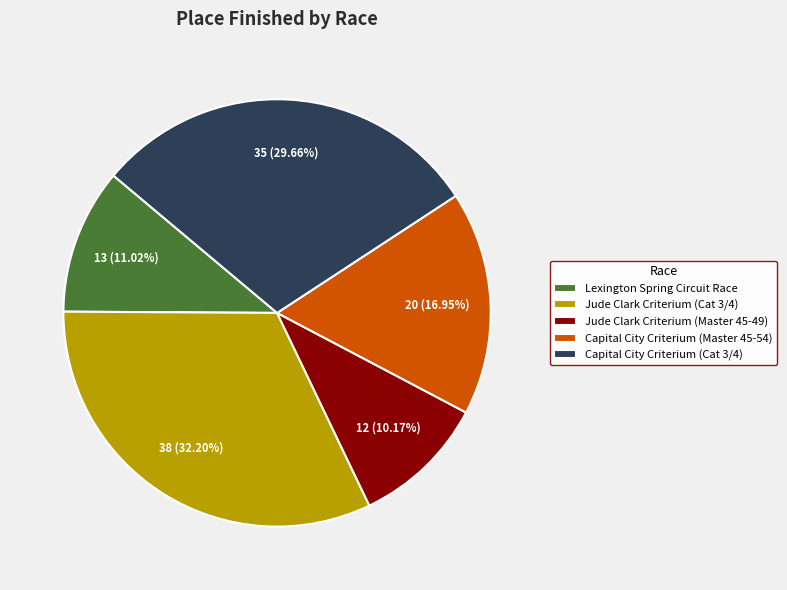

Rank the categories by value from highest to lowest.

Jude Clark Criterium (Cat 3/4), Capital City Criterium (Cat 3/4), Capital City Criterium (Master 45-54), Lexington Spring Circuit Race, Jude Clark Criterium (Master 45-49)